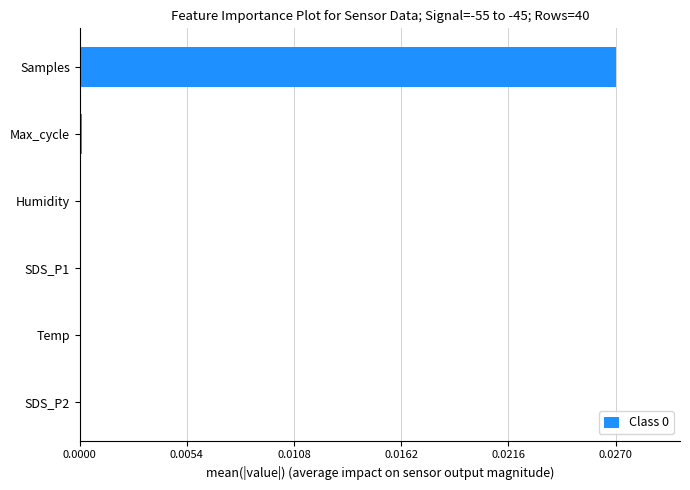

True or false: the data shows 0.0 at SDS_P1.

True